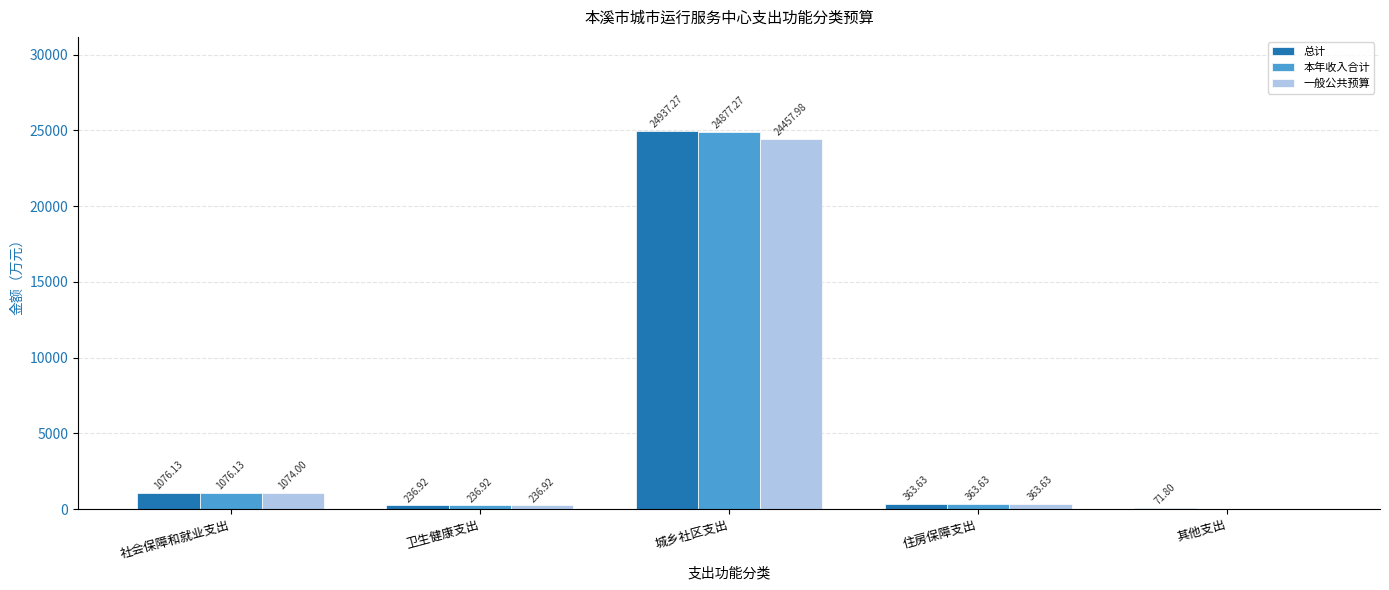

Which series has the largest range (max minus min)?

本年收入合计